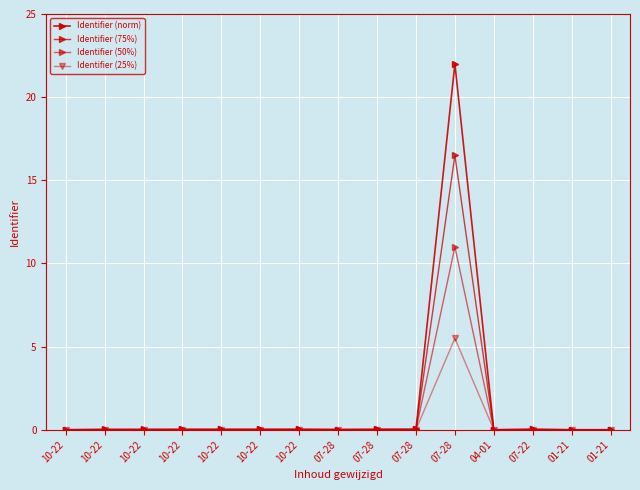

Rank the series by their maximum value, from highest to lowest.

Identifier (norm), Identifier (75%), Identifier (50%), Identifier (25%)